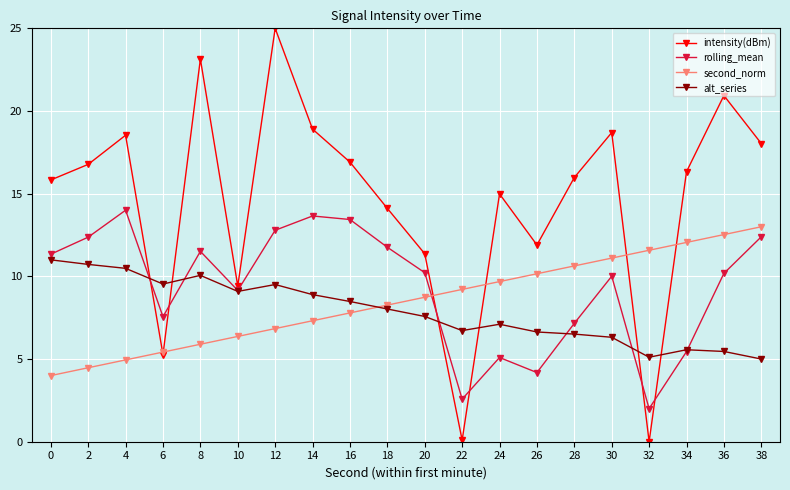

Read the rolling_mean value at 8.

11.5